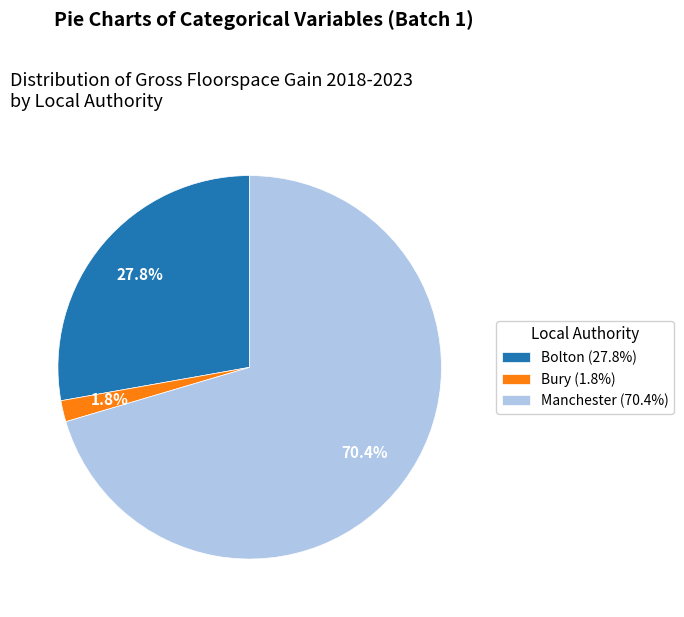

Is there a majority slice in this chart?

Yes